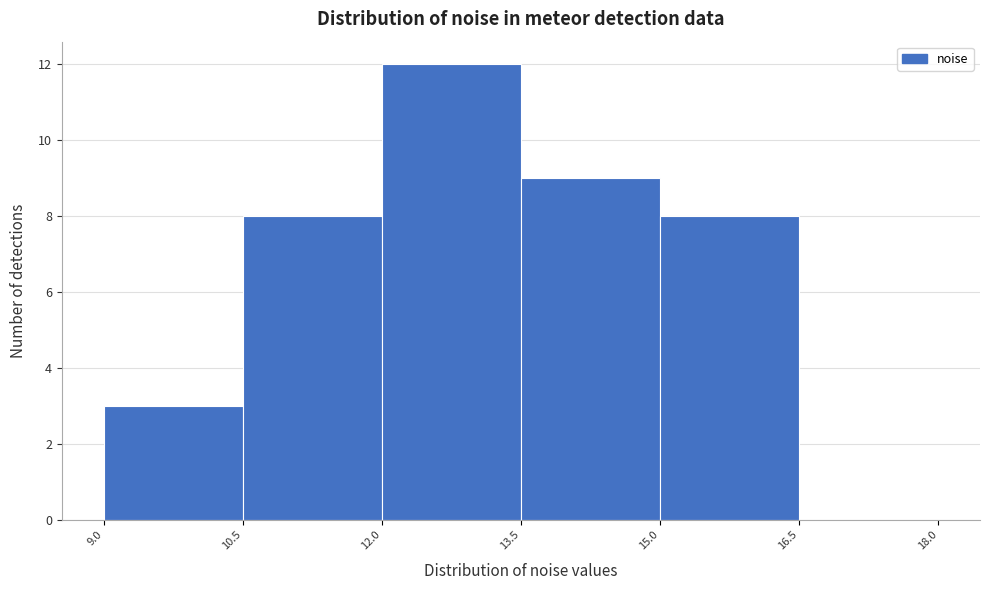

Reading left to right, list every bar in this chart as the range it spans on the x-axis followed by its height. The values are not printed on the chart, so give them approximately, as read against the axis.

9.0 to 10.5: 3
10.5 to 12.0: 8
12.0 to 13.5: 12
13.5 to 15.0: 9
15.0 to 16.5: 8
16.5 to 18.0: 0